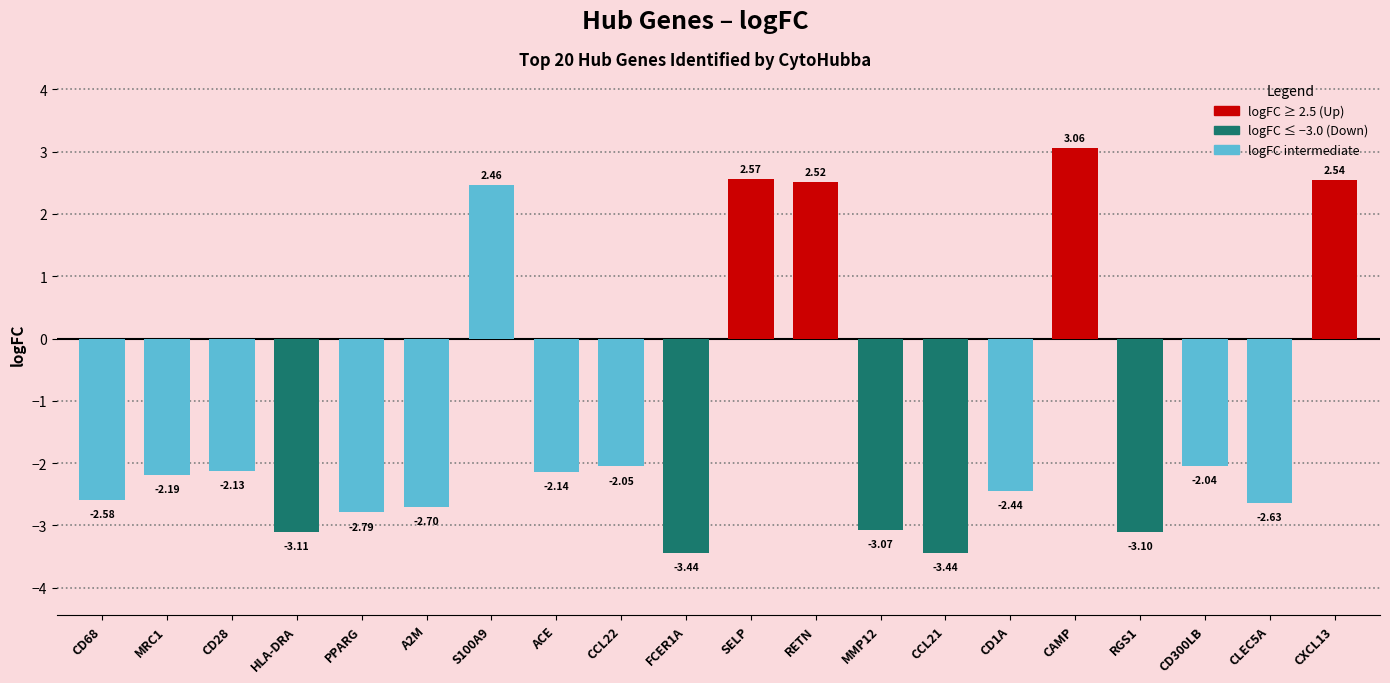

The value at CD28 is -2.1. True or false?

True